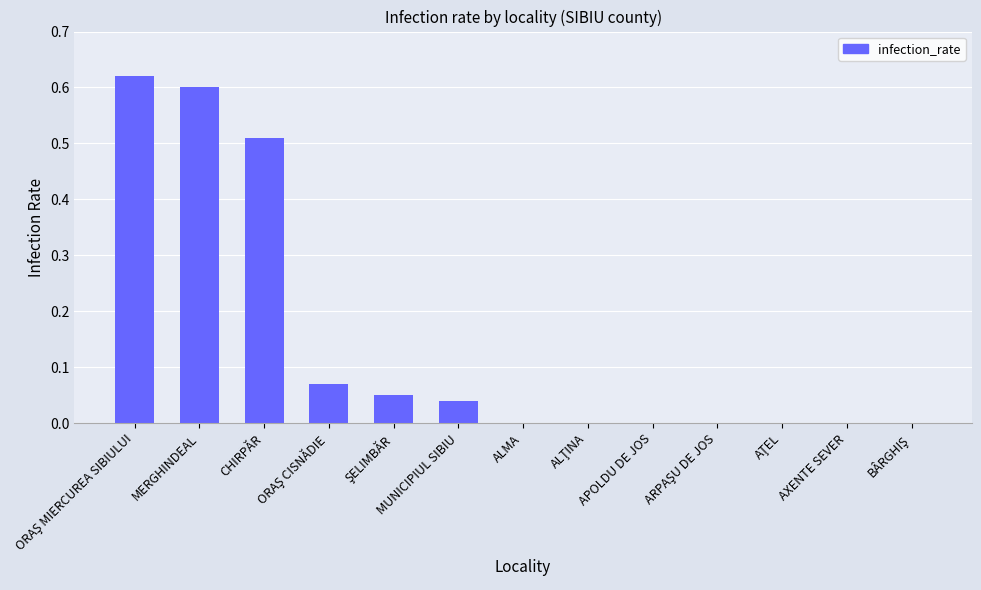

Does the chart contain stacked bars?

No